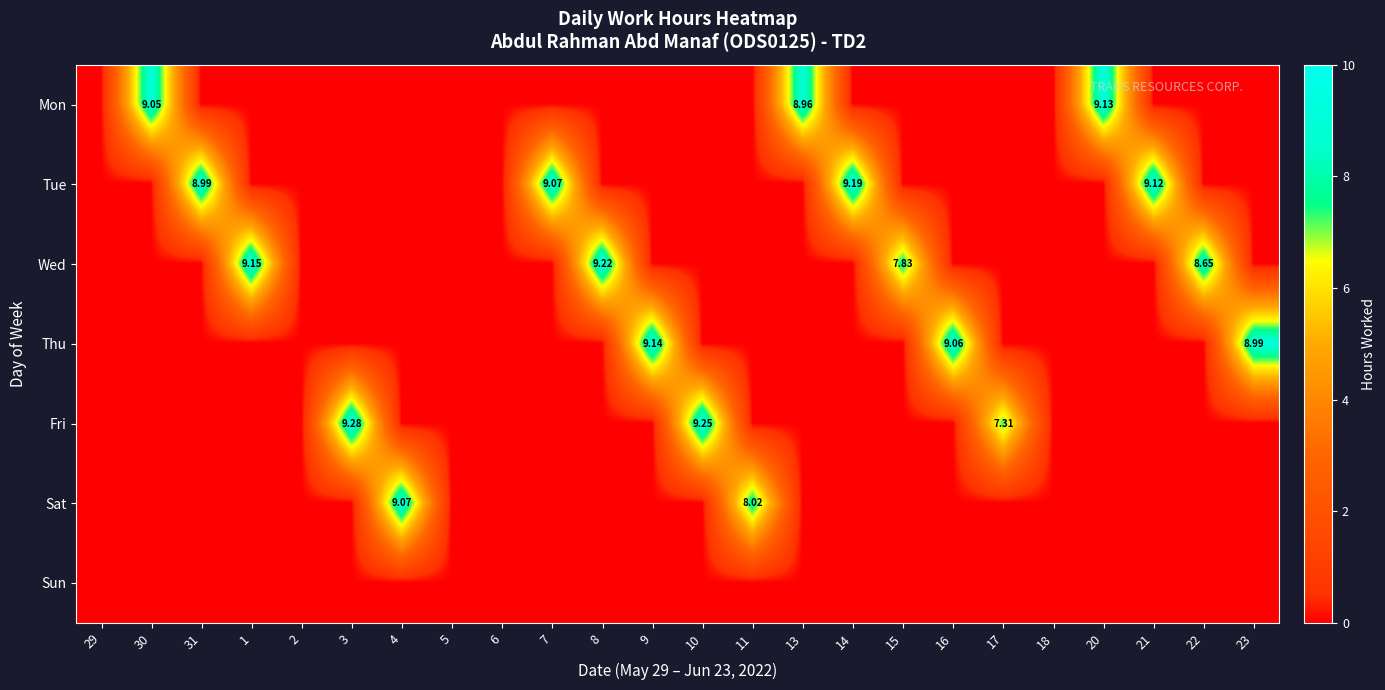

Is it true that Thu equals 0.0 at 22?

True